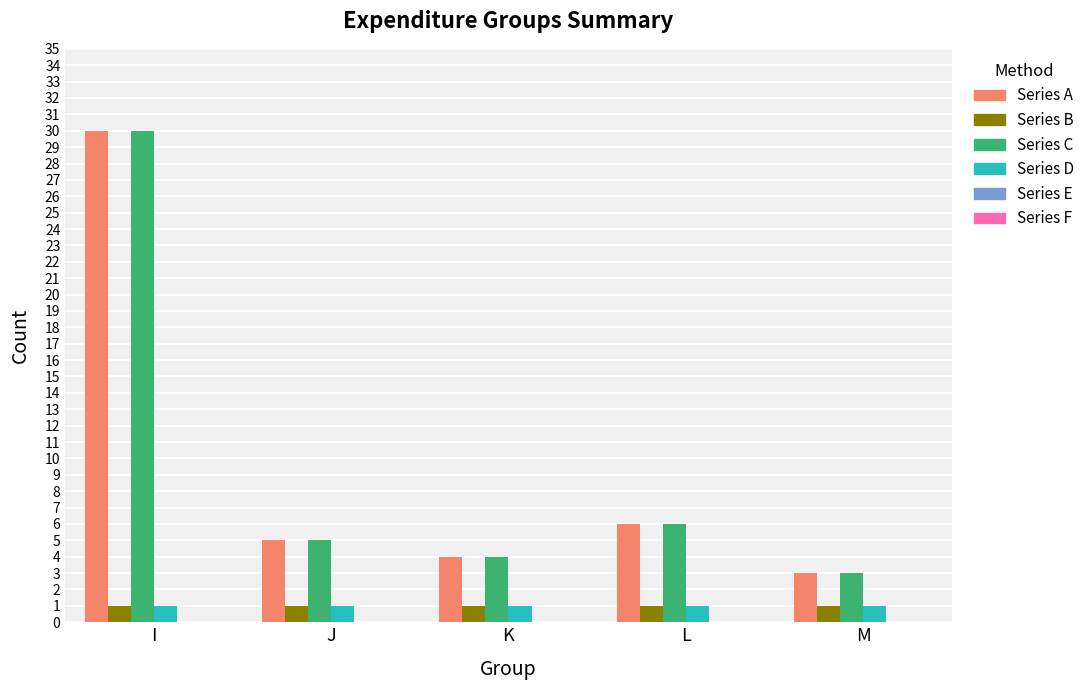

Reading left to right, transcribe all the data shown in this chart.

Series A: I=30	J=5	K=4	L=6	M=3
Series B: I=1	J=1	K=1	L=1	M=1
Series C: I=30	J=5	K=4	L=6	M=3
Series D: I=1	J=1	K=1	L=1	M=1